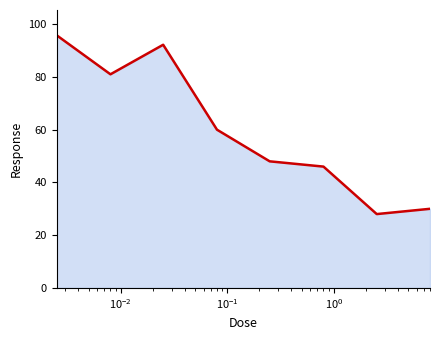

What is the difference between the second highest and minimum values?

64.2